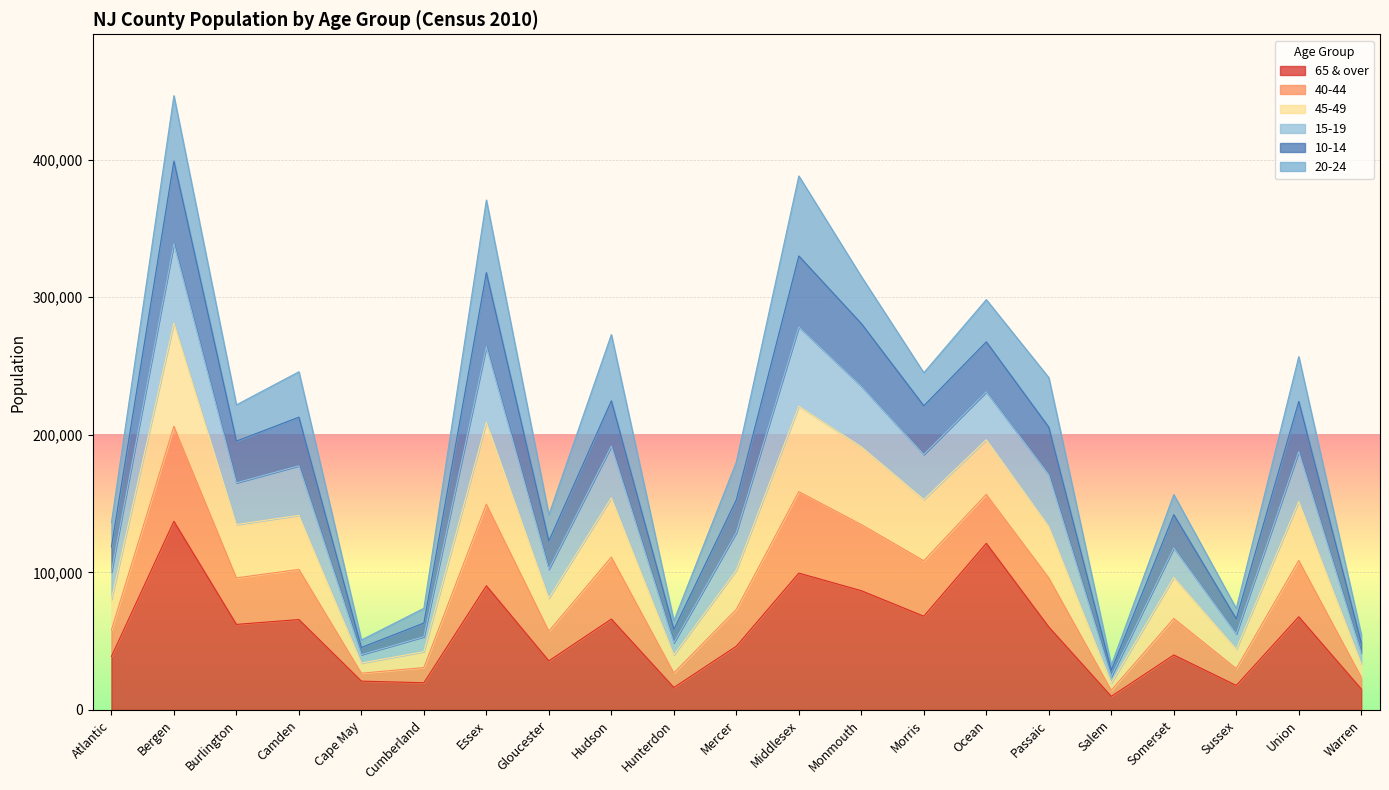

The 65 & over series shows 137103 at Bergen. True or false?

True